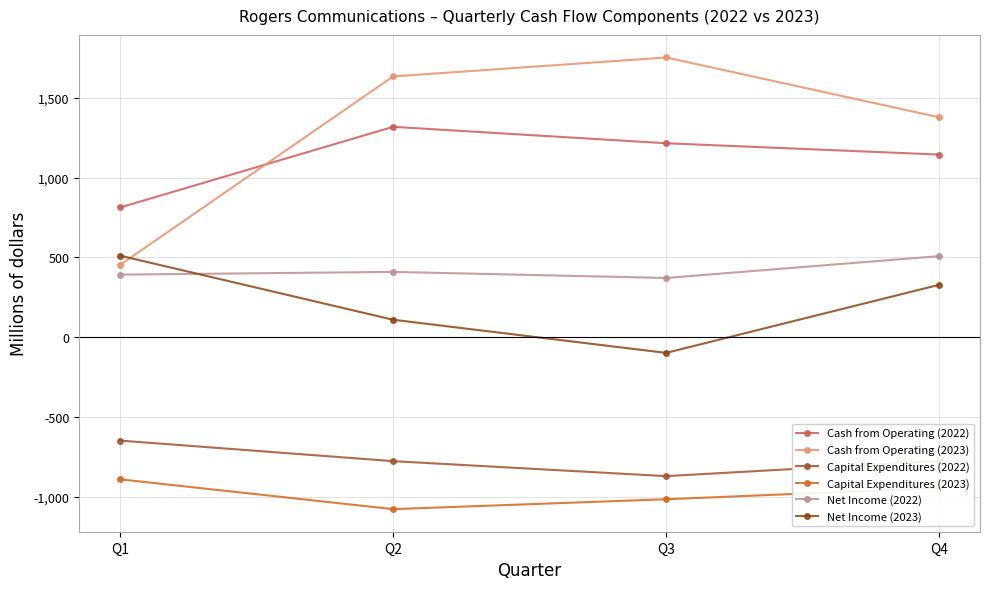

In Capital Expenditures (2023), how many points are lower than both neighbors (excluding endpoints)?

1